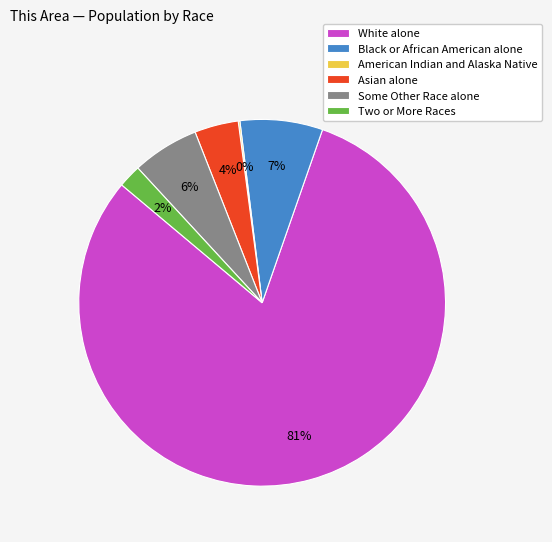

Approximately how many times larger is the value at Some Other Race alone compared to Asian alone?

1.5